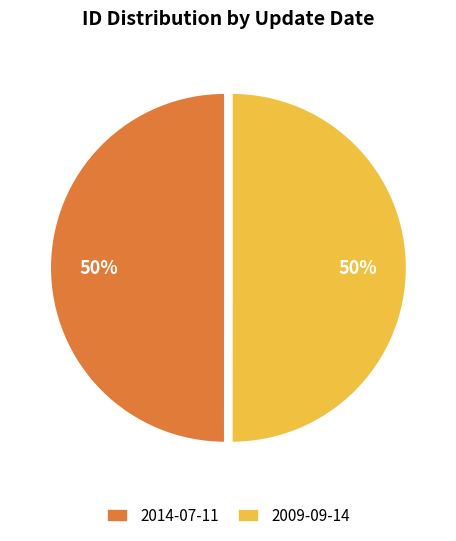

To the nearest percent, what is the combined percentage of 2014-07-11 and 2009-09-14?

100%